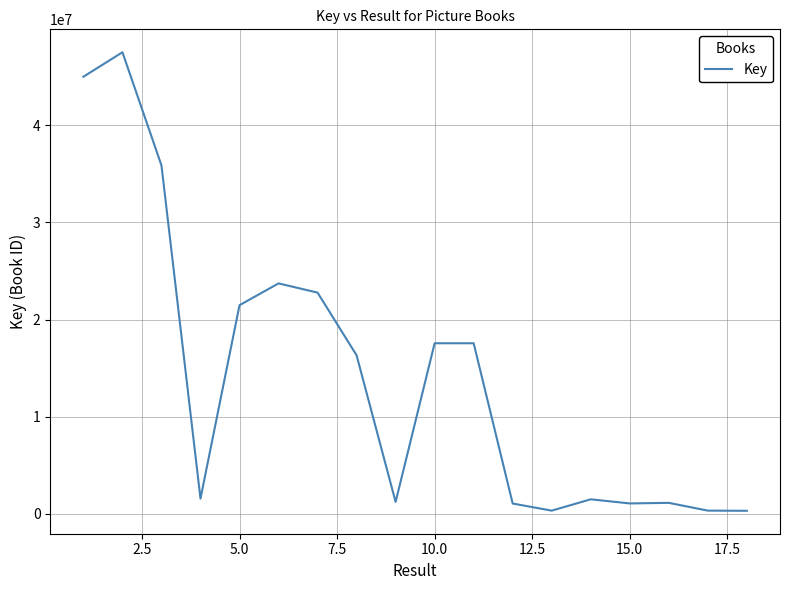

What is the greatest value displayed?

47516034